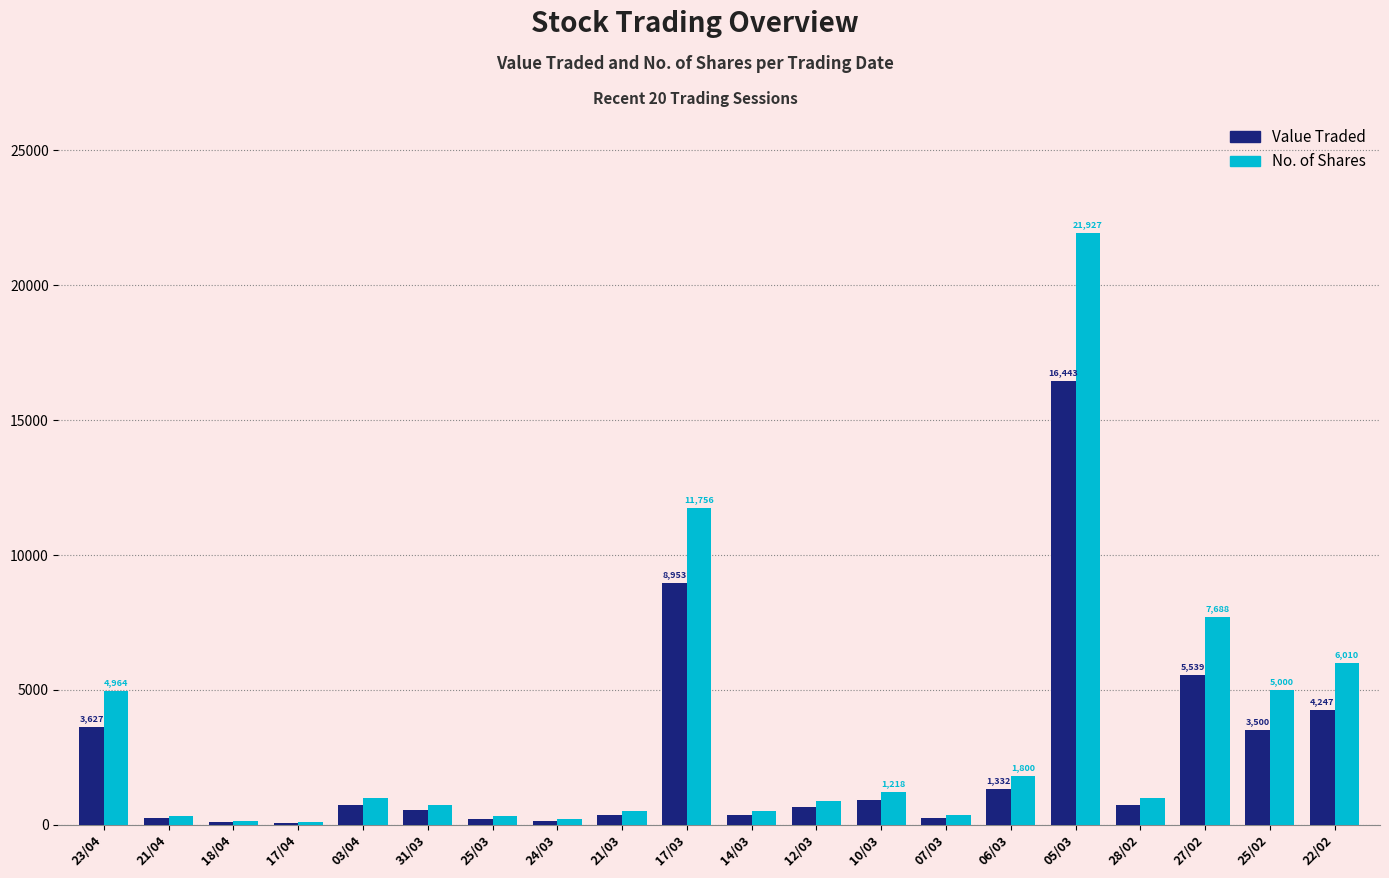

What is the spread (max minus min) of values at 05/03?

5484